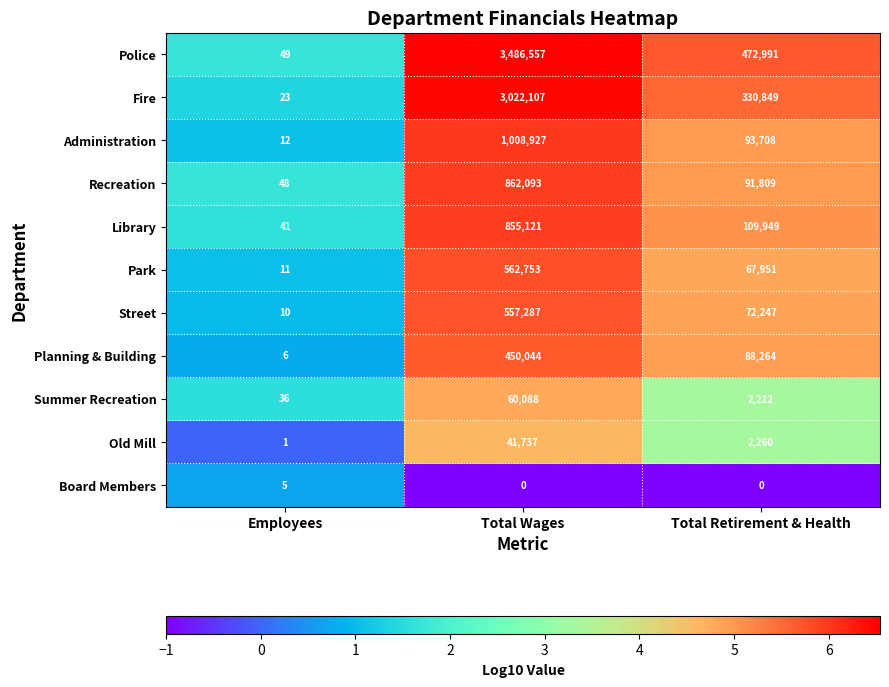

Which series has the widest spread of values?

Police